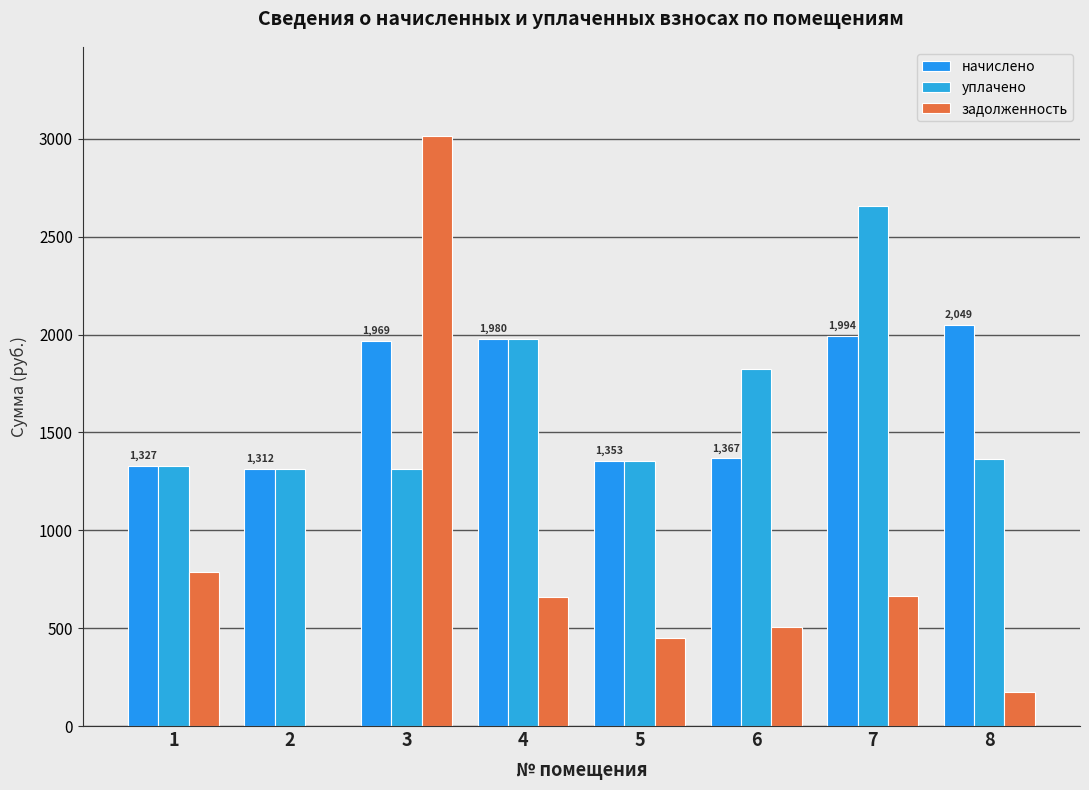

Is it true that уплачено equals 3262.2 at 4?

False